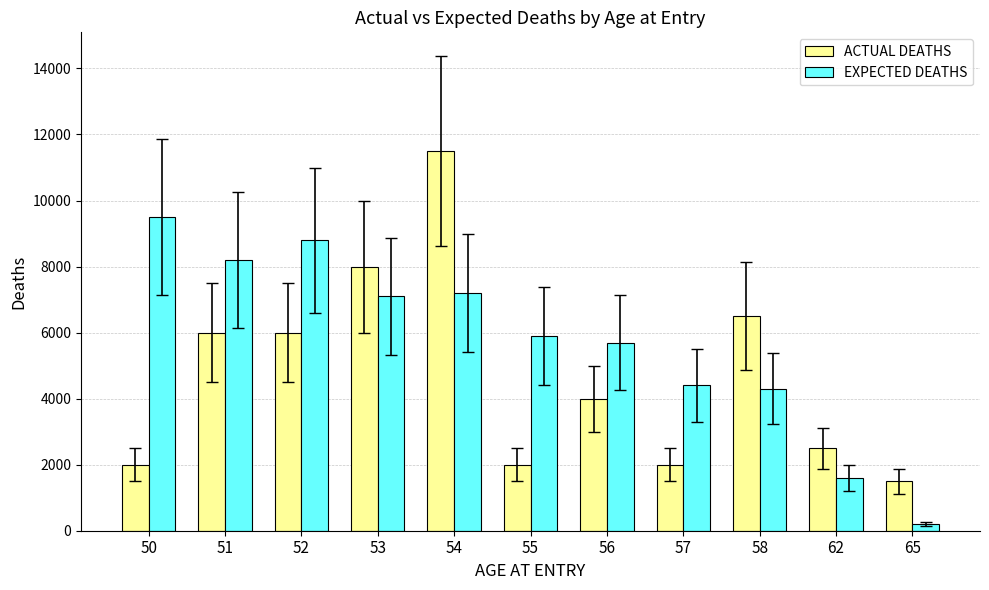

How many series are shown in this chart?

2